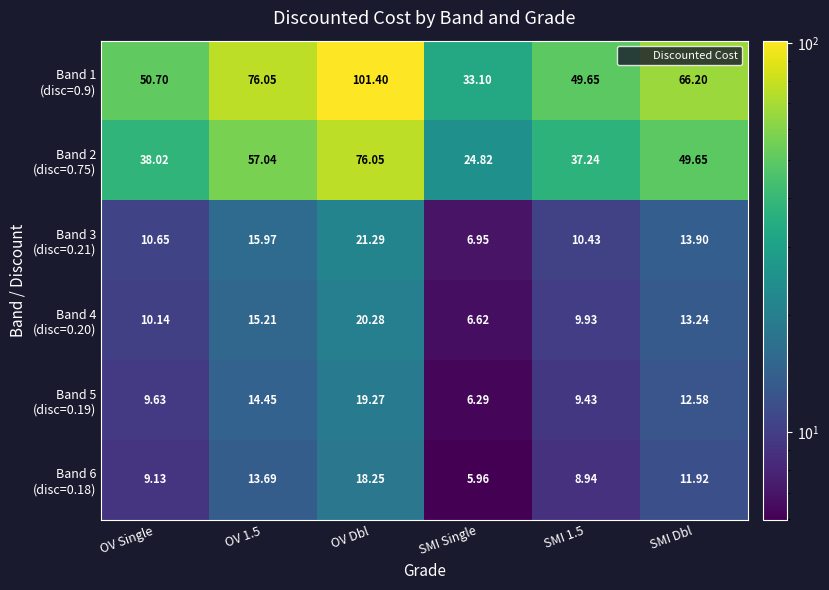

Which label corresponds to the largest value in the chart?

OV Dbl